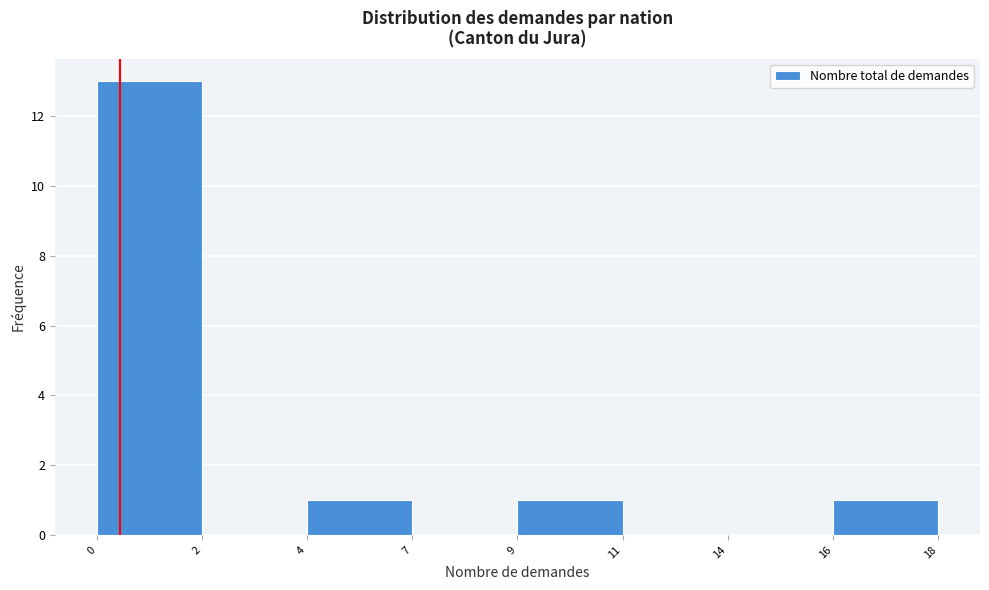

Reading left to right, list all the values displayed in this chart.

0=13	2=0	4=1	7=0	9=1	11=0	14=0	16=1